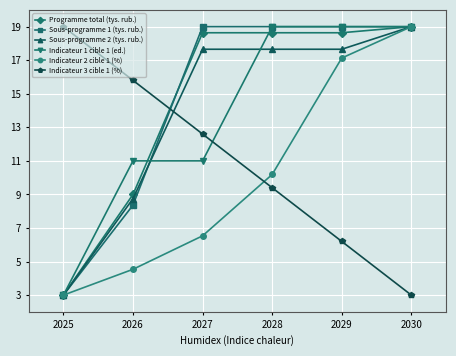

What is the minimum value for Programme total (tys. rub.)?

3.0